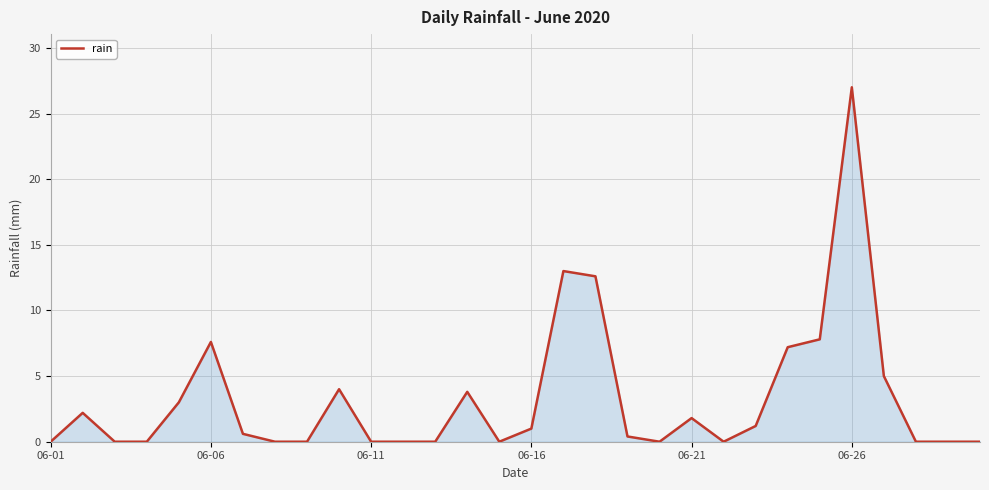

What is the difference between the maximum and minimum values?

27.0